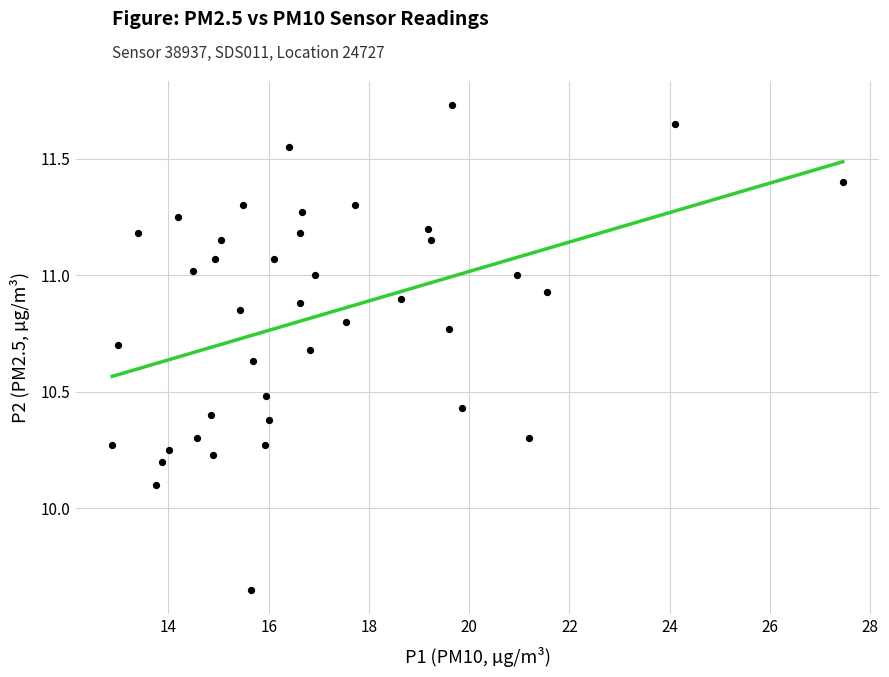

What Y value in the scatter plot is closest to 10?

10.1